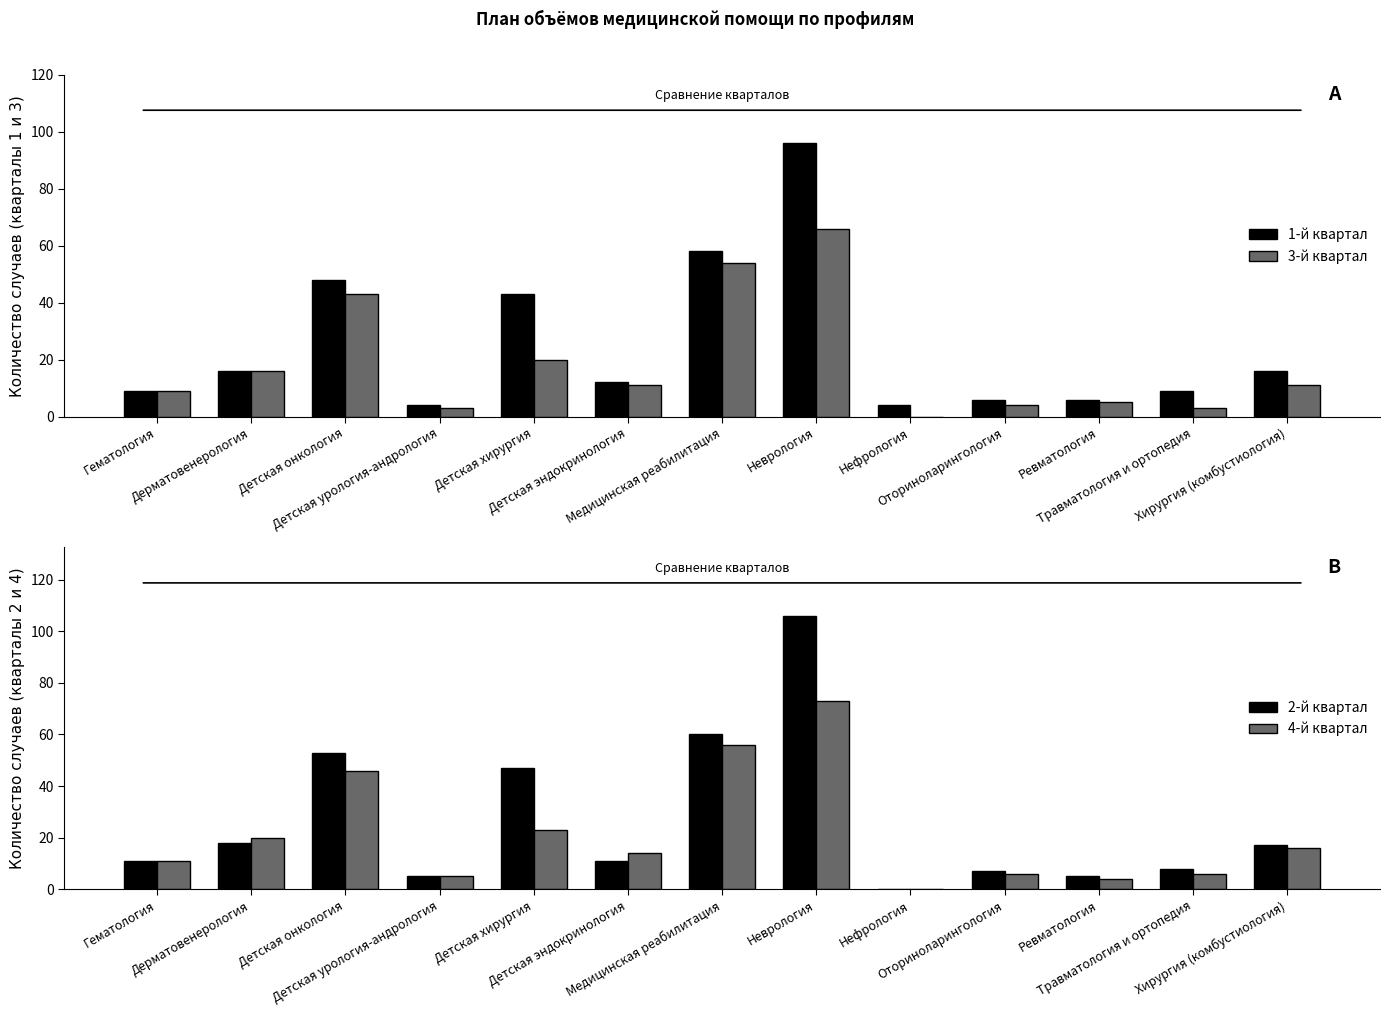

Reading left to right, transcribe all the data shown in this chart.

1-й квартал: 9	16	48	4	43	12	58	96	4	6	6	9	16
3-й квартал: 9	16	43	3	20	11	54	66	0	4	5	3	11
2-й квартал: 11	18	53	5	47	11	60	106	0	7	5	8	17
4-й квартал: 11	20	46	5	23	14	56	73	0	6	4	6	16